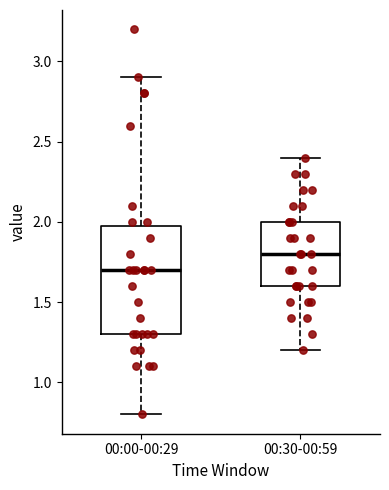

Where does the median line of the box for 00:00-00:29 sit on the y-axis? The values are not printed on the chart, so give them approximately, as read against the axis.

1.7